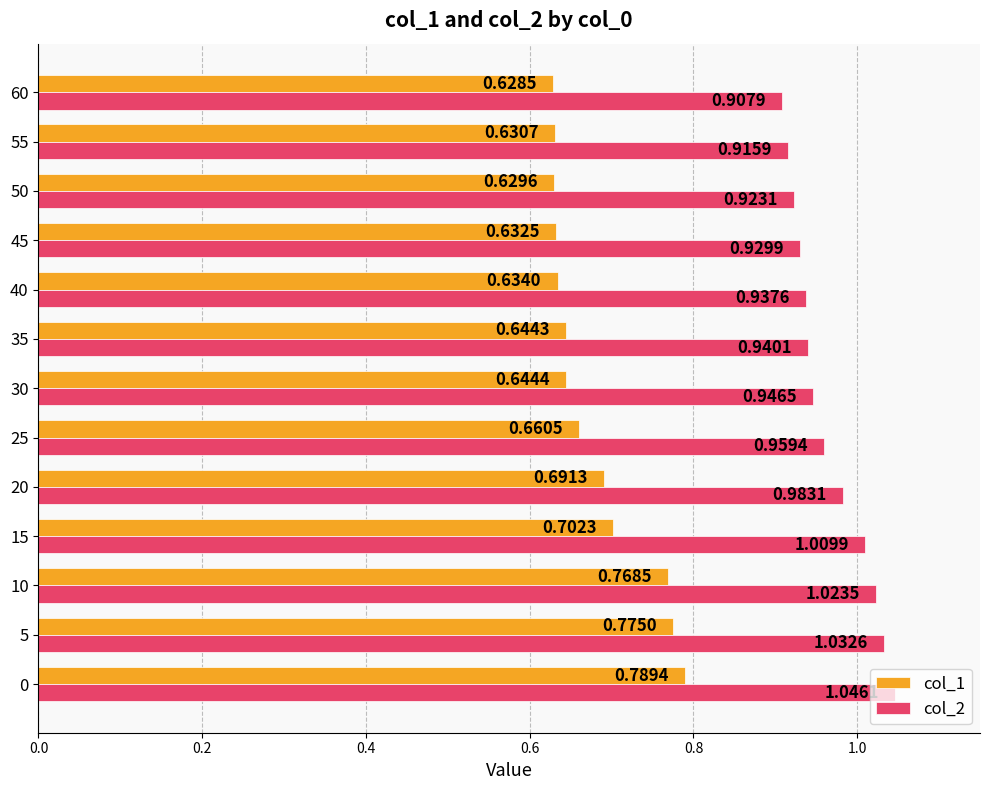

Is the value of col_2 at 55 greater than the value of col_1 at 55?

Yes